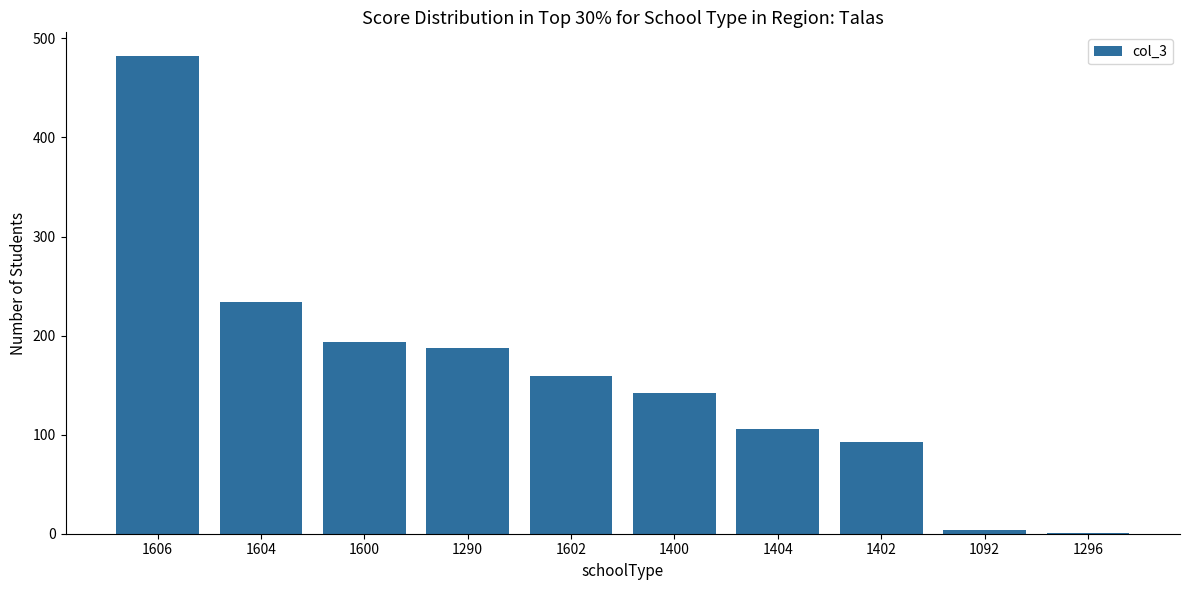

How many series are shown in this chart?

1